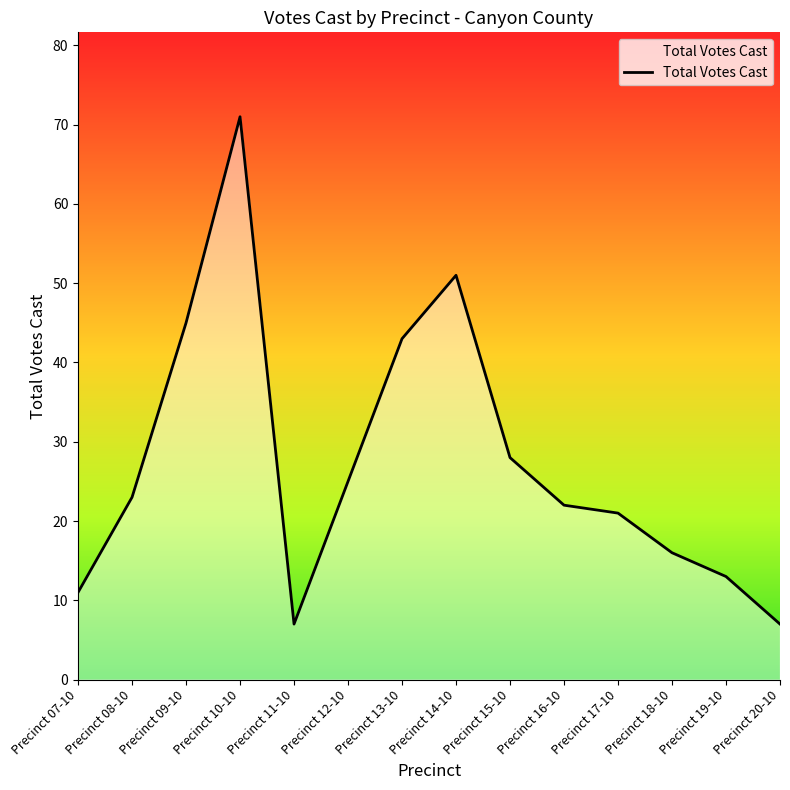

What is the difference between the maximum and minimum values?

64